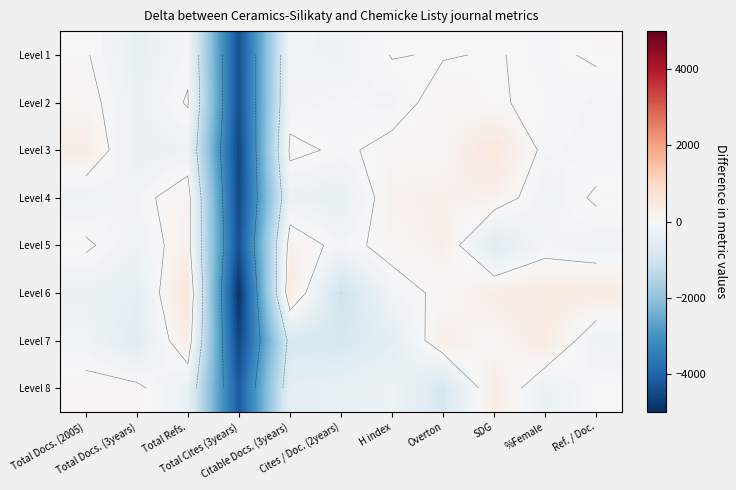

How many values in the Level 4 series exceed -129?

5